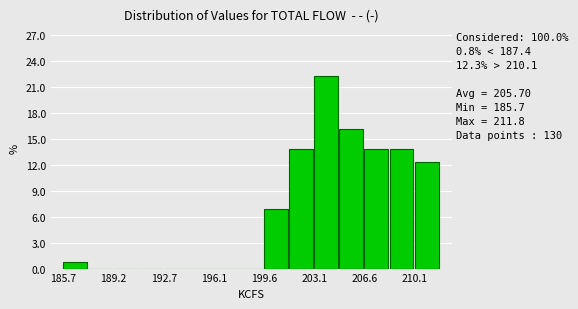

Read against the x-axis, roughly where is the centre of the tallest bar?

204.0